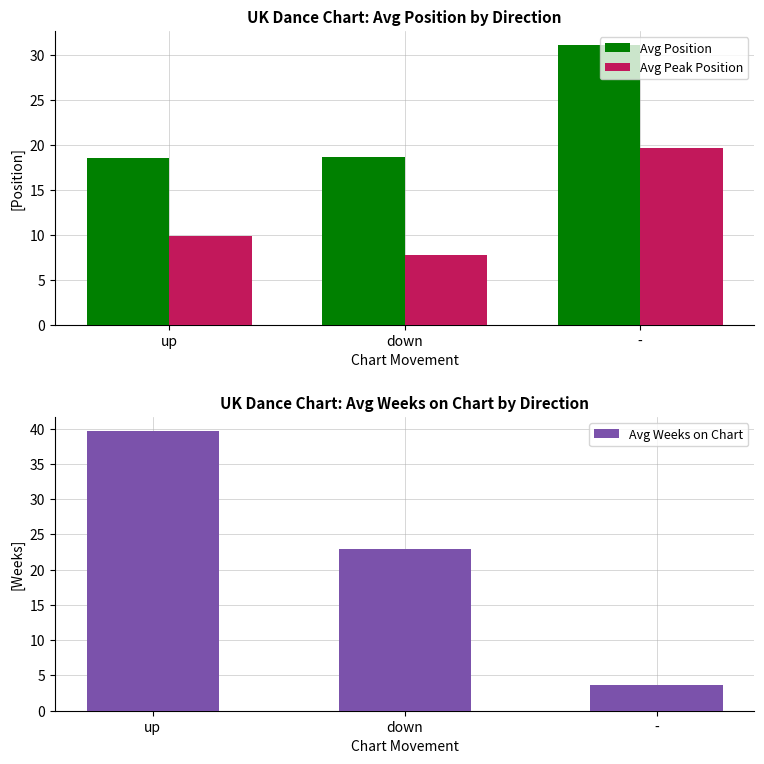

Reading left to right, extract all data points from this chart.

Avg Position: up=18.6	down=18.6	-=31.2
Avg Peak Position: up=9.9	down=7.8	-=19.7
Avg Weeks on Chart: up=39.7	down=22.9	-=3.7